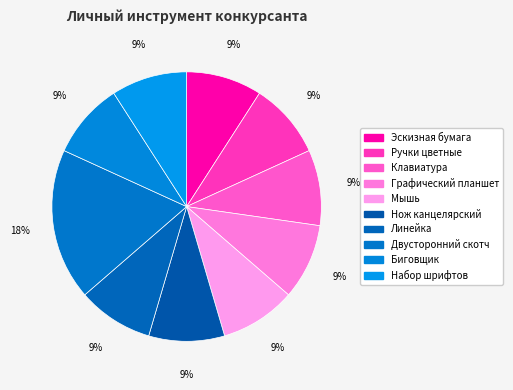

To the nearest percent, what is the difference between the largest and smallest slice percentages?

9%